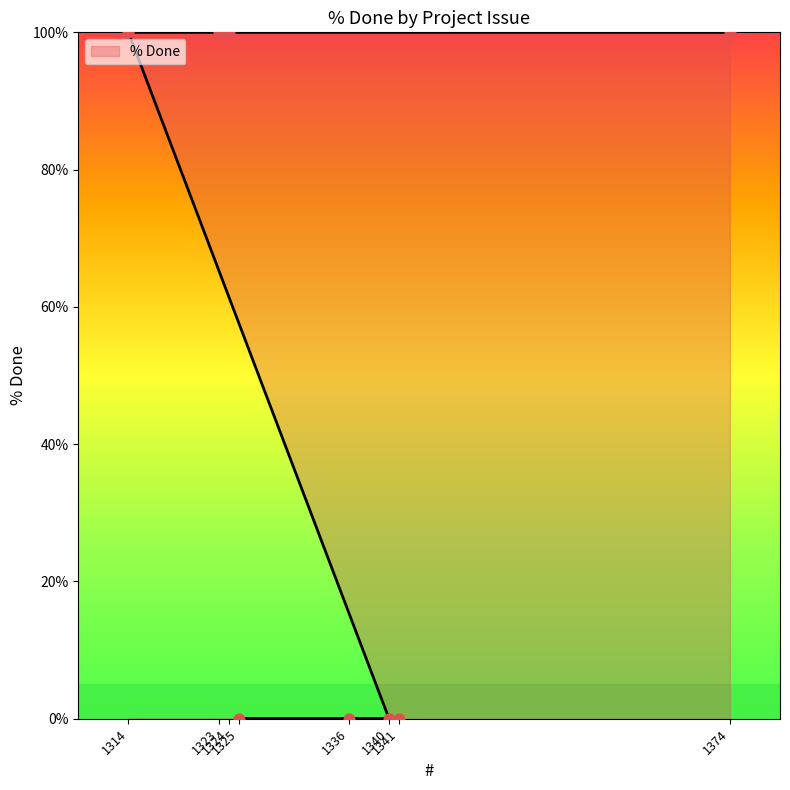

Which has a higher value, 1314 or 1336?

1314